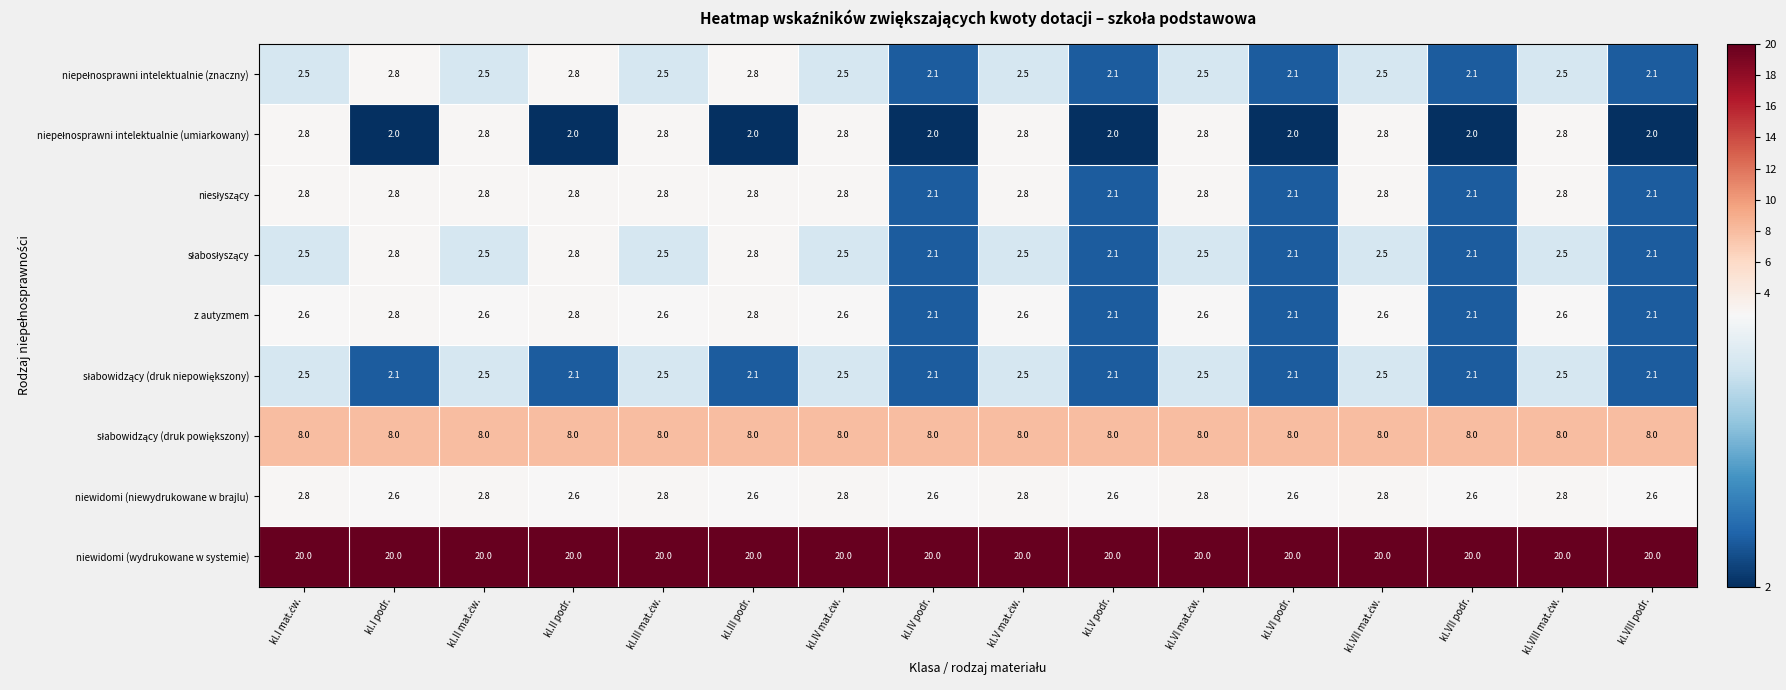

What is the difference between the highest and lowest values at kl.I podr.?

18.0